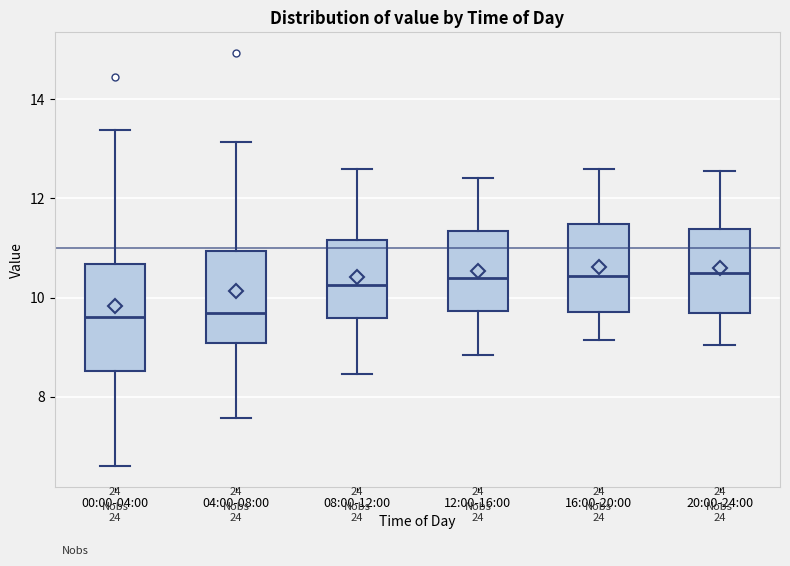

Where does the median line of the box for 12:00-16:00 sit on the y-axis? The values are not printed on the chart, so give them approximately, as read against the axis.

10.4